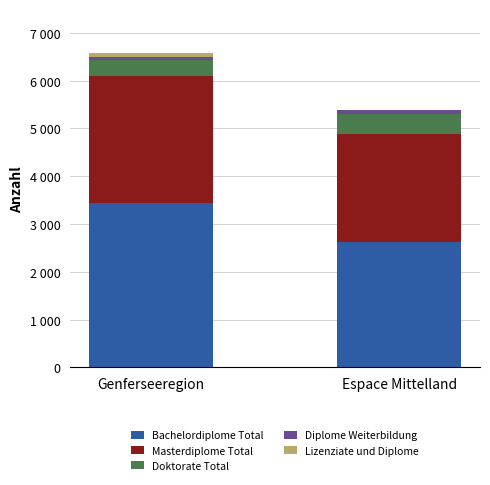

What are all the series names shown in the legend?

Bachelordiplome Total, Masterdiplome Total, Doktorate Total, Diplome Weiterbildung, Lizenziate und Diplome